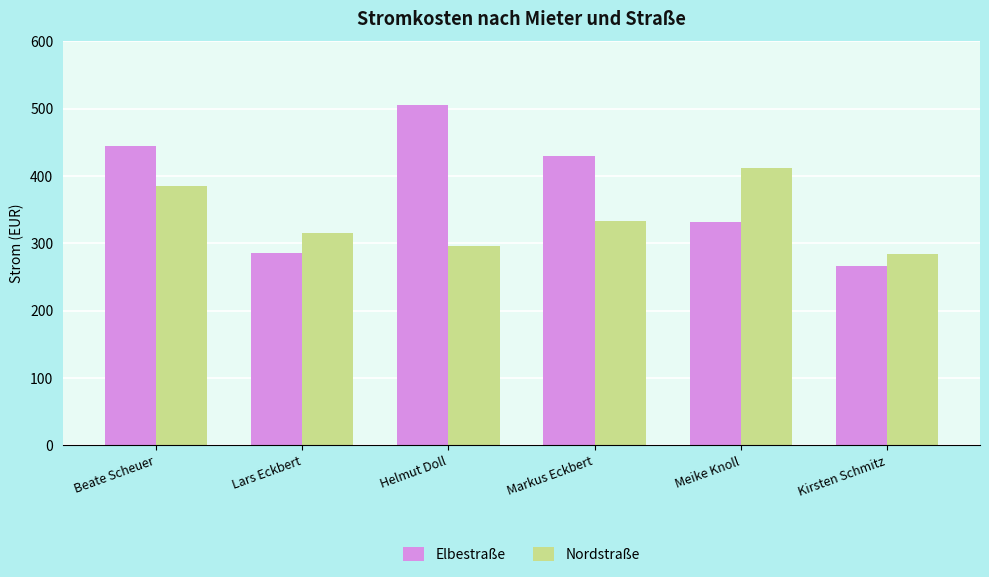

Is it true that Nordstraße equals 639.9 at Meike Knoll?

False